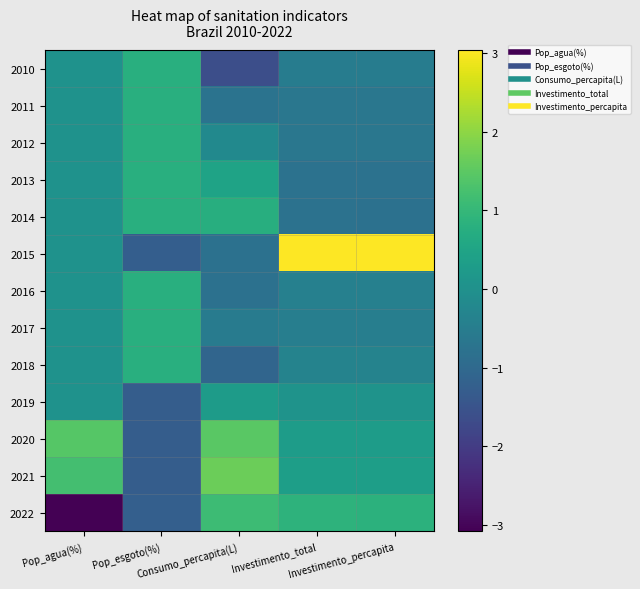

What is the spread (max minus min) of values at Investimento_percapita?

3.8